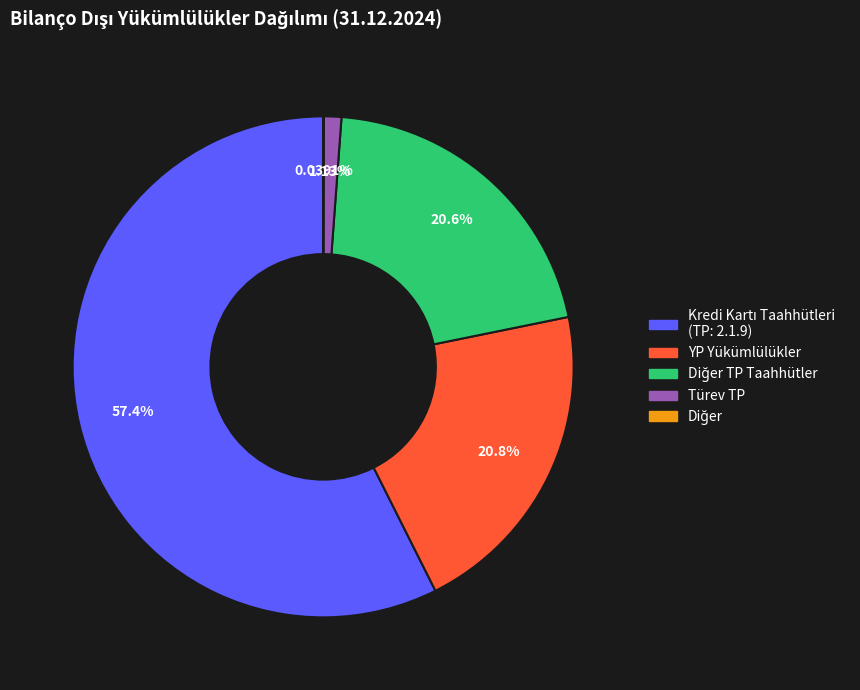

Is there any slice that represents more than half of the pie?

Yes